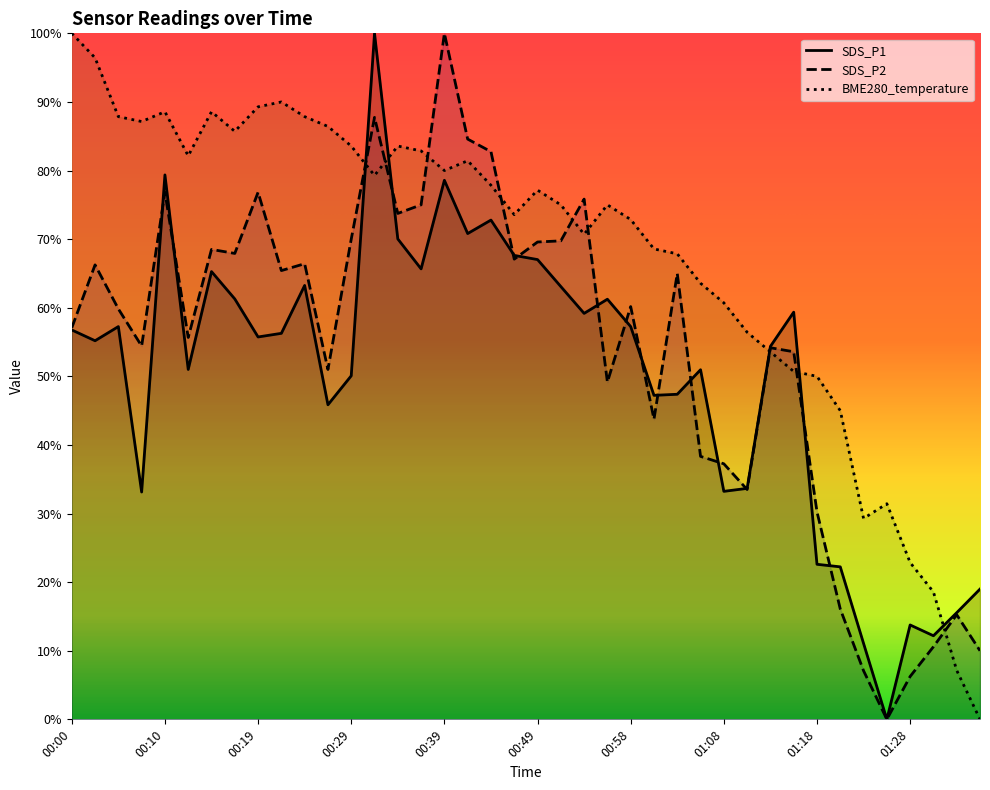

Reading left to right, transcribe all the data shown in this chart.

SDS_P1: 00:00=56.8	00:02=55.2	00:05=57.3	00:07=33.1	00:10=79.4	00:12=51.0	00:15=65.3	00:17=61.3	00:19=55.7	00:22=56.3	00:24=63.2	00:27=45.9	00:29=50.1	00:32=100.0	00:34=70.0	00:36=65.7	00:39=78.6	00:41=70.8	00:44=72.8	00:46=67.6	00:49=67.0	00:51=63.1	00:53=59.2	00:56=61.2	00:58=57.3	01:01=47.2	01:03=47.4	01:06=51.0	01:08=33.2	01:11=33.7	01:13=54.4	01:16=59.4	01:18=22.6	01:20=22.2	01:23=11.1	01:25=0.0	01:28=13.8	01:30=12.2	01:33=15.5	01:35=19.0
SDS_P2: 00:00=57.1	00:02=66.2	00:05=59.8	00:07=54.4	00:10=76.8	00:12=55.7	00:15=68.5	00:17=67.9	00:19=76.8	00:22=65.4	00:24=66.4	00:27=51.0	00:29=70.0	00:32=87.7	00:34=73.7	00:36=75.0	00:39=100.0	00:41=84.6	00:44=82.8	00:46=67.1	00:49=69.6	00:51=69.8	00:53=75.8	00:56=49.2	00:58=60.2	01:01=43.8	01:03=65.0	01:06=38.3	01:08=37.2	01:11=33.5	01:13=54.2	01:16=53.6	01:18=30.2	01:20=16.1	01:23=7.1	01:25=0.0	01:28=6.2	01:30=10.6	01:33=15.2	01:35=10.0
BME280_temperature: 00:00=100.0	00:02=96.4	00:05=87.9	00:07=87.1	00:10=88.6	00:12=82.1	00:15=88.6	00:17=85.7	00:19=89.3	00:22=90.0	00:24=87.9	00:27=86.4	00:29=83.6	00:32=79.3	00:34=83.6	00:36=82.9	00:39=80.0	00:41=81.4	00:44=77.9	00:46=73.6	00:49=77.1	00:51=75.0	00:53=70.7	00:56=75.0	00:58=72.9	01:01=68.6	01:03=67.9	01:06=63.6	01:08=60.7	01:11=56.4	01:13=53.6	01:16=50.7	01:18=50.0	01:20=45.0	01:23=29.3	01:25=31.4	01:28=22.9	01:30=18.6	01:33=7.1	01:35=0.0